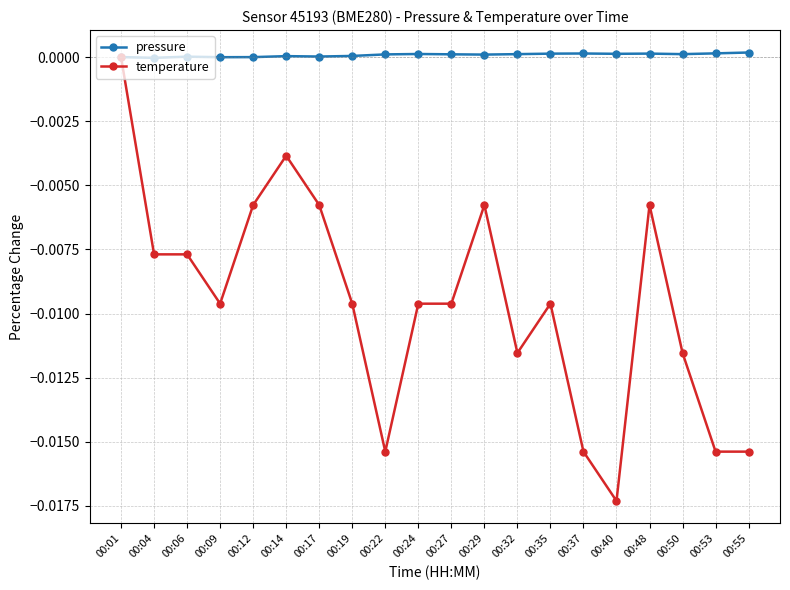

Rank the series at 00:32 from lowest to highest value.

temperature, pressure